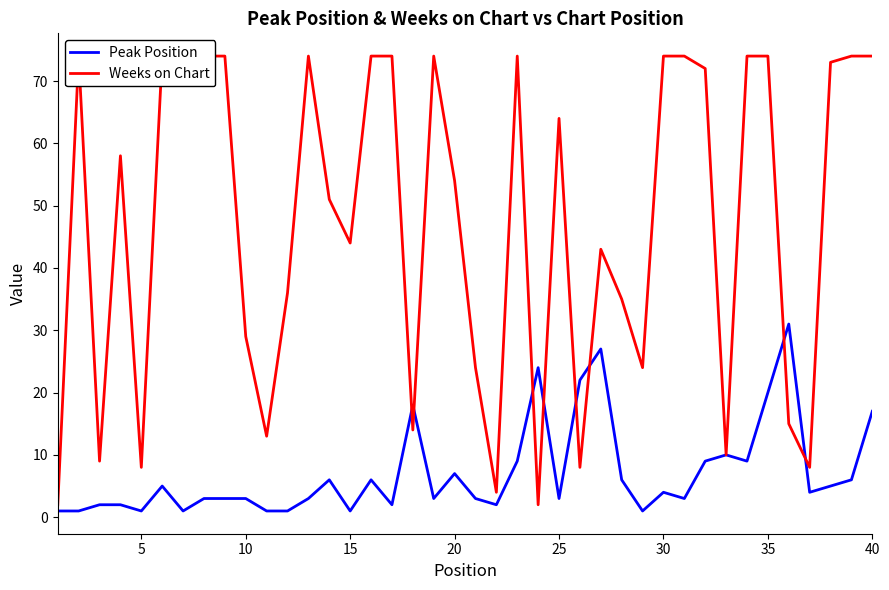

The Peak Position series shows 20 at 35. True or false?

True